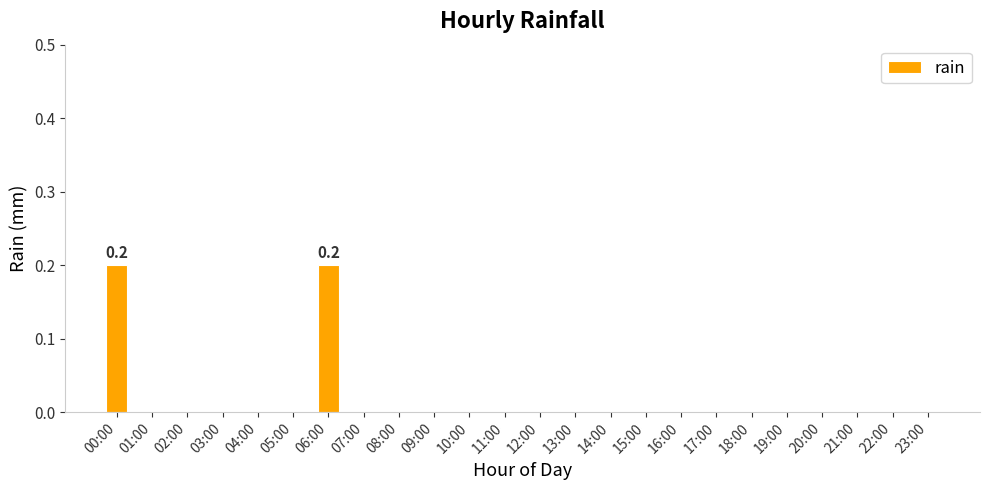

The value at 01:00 is 0.0. True or false?

True